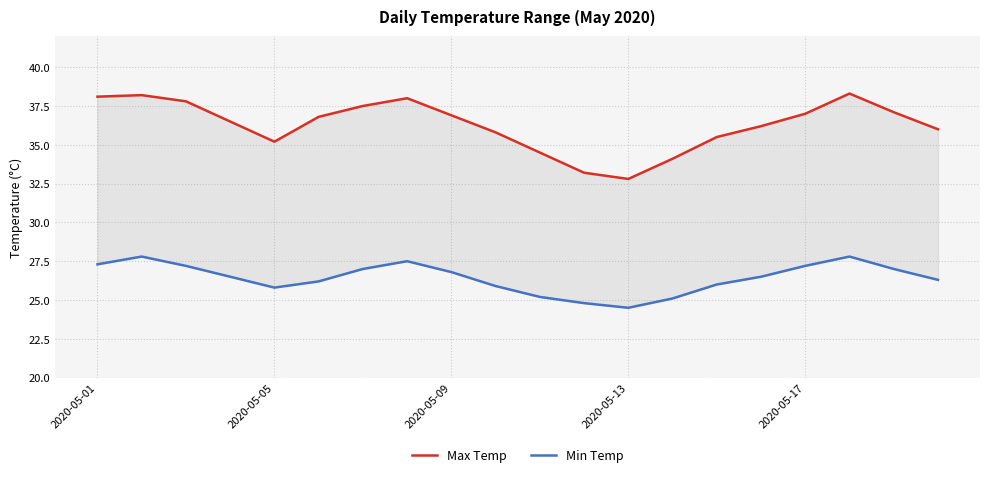

What is the sum of the Max Temp values at 2020-05-01 and 17?

76.4